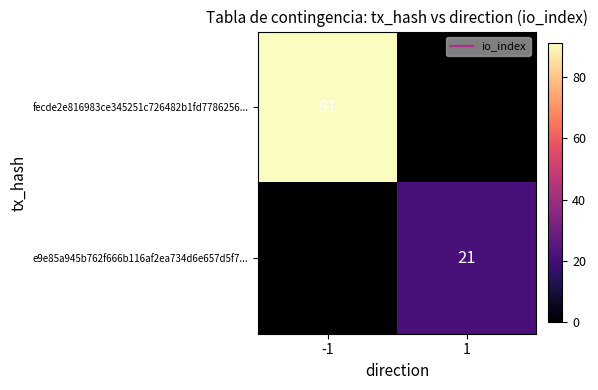

What is the total value across all series at 1?

21